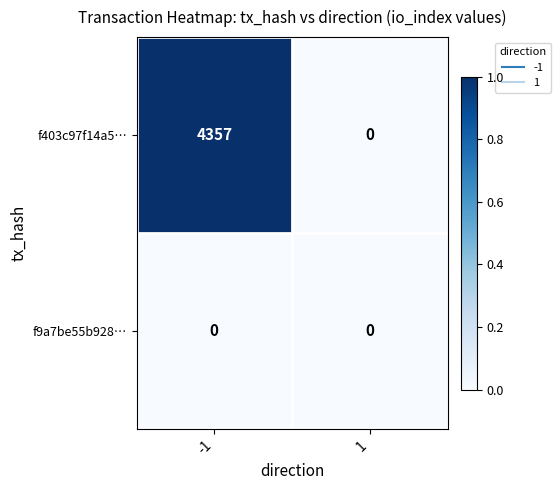

Rank the series by their average value, from lowest to highest.

f9a7be55b928…, f403c97f14a5…